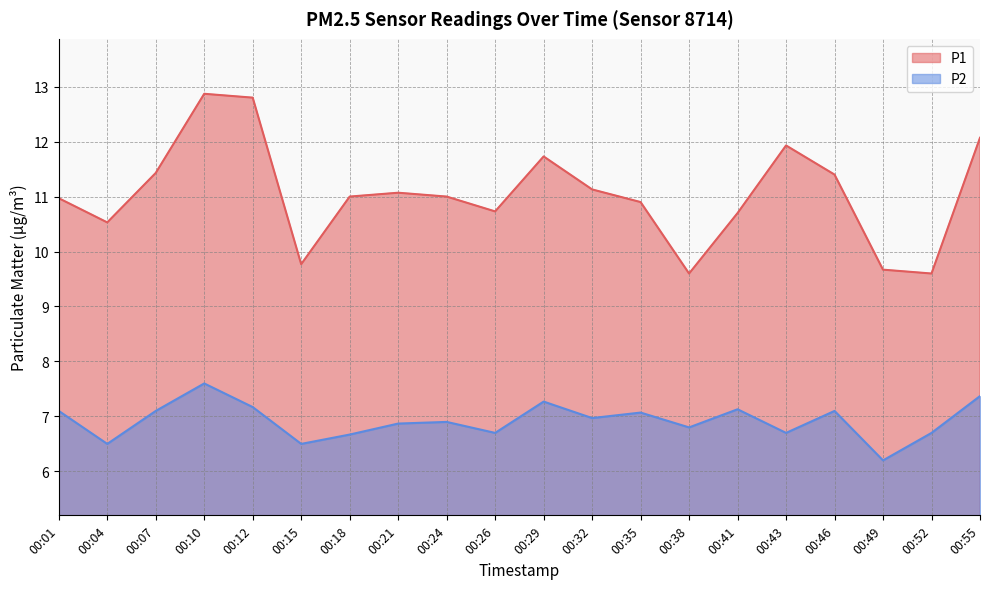

What is the difference between the maximum and minimum values in the P2 series?

1.4